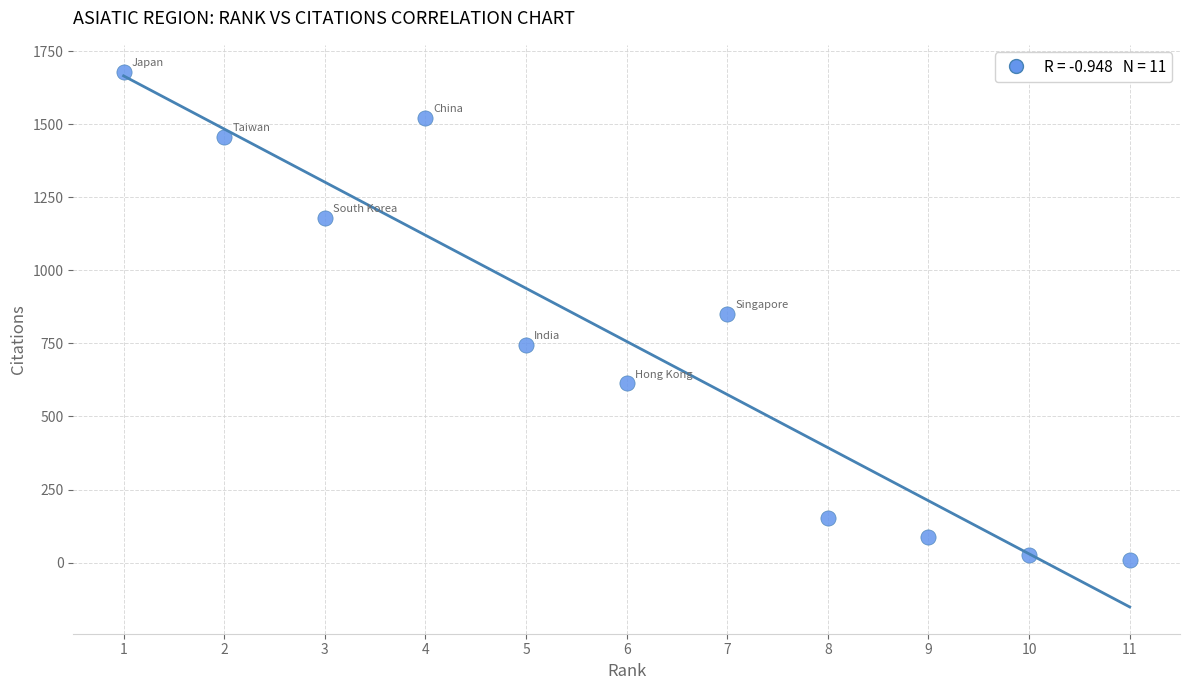

What is the range of Y values (max minus min)?

1673